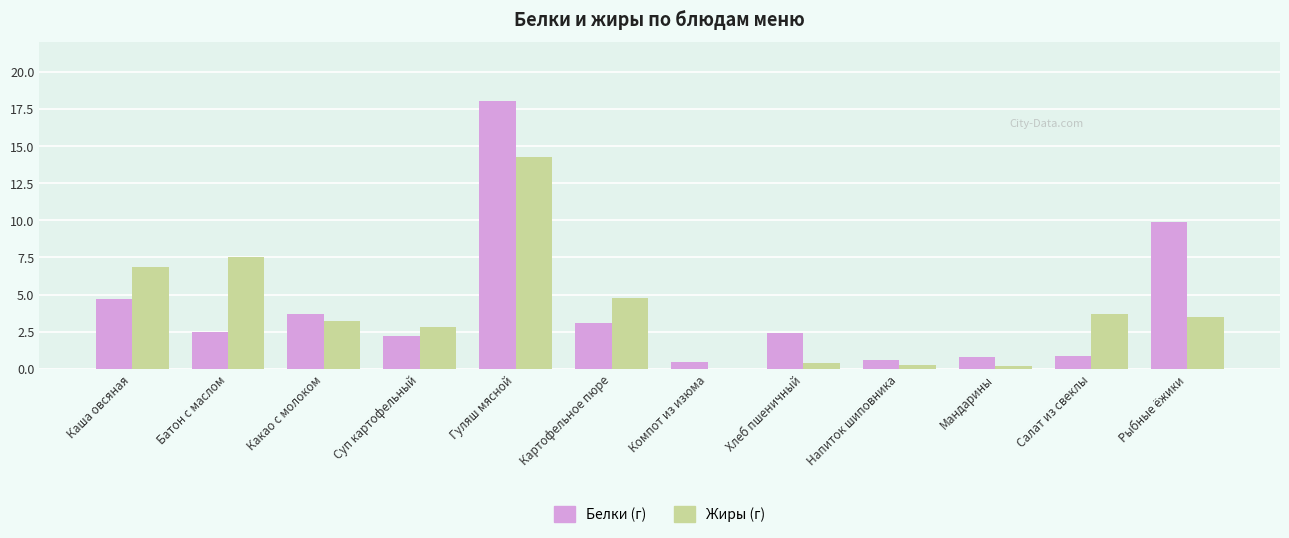

What is the spread (max minus min) of values at Салат из свеклы?

2.8